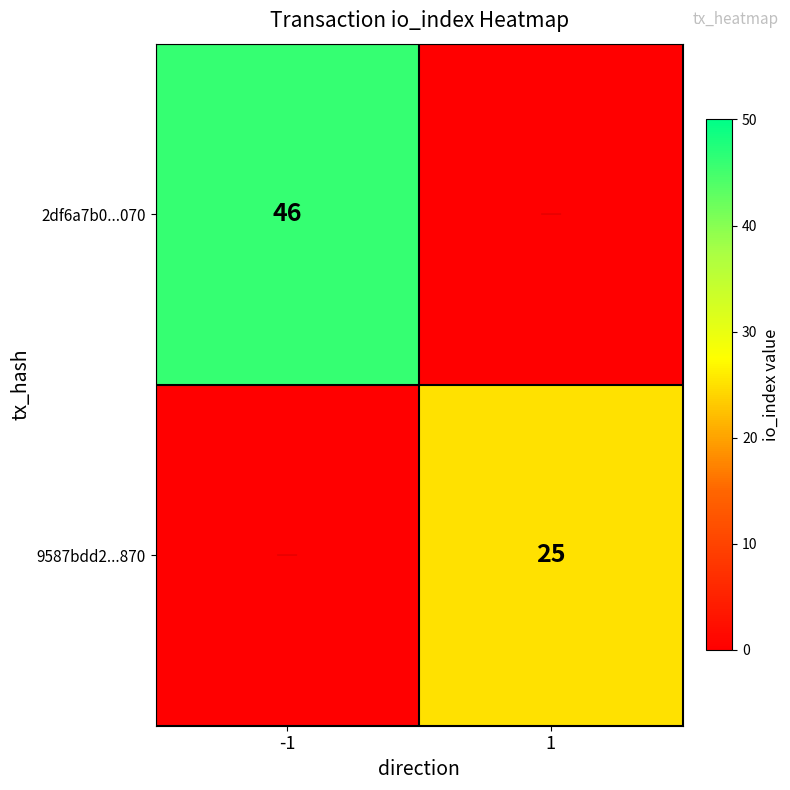

The value of 9587bdd2...870 at 1 is 25. True or false?

True